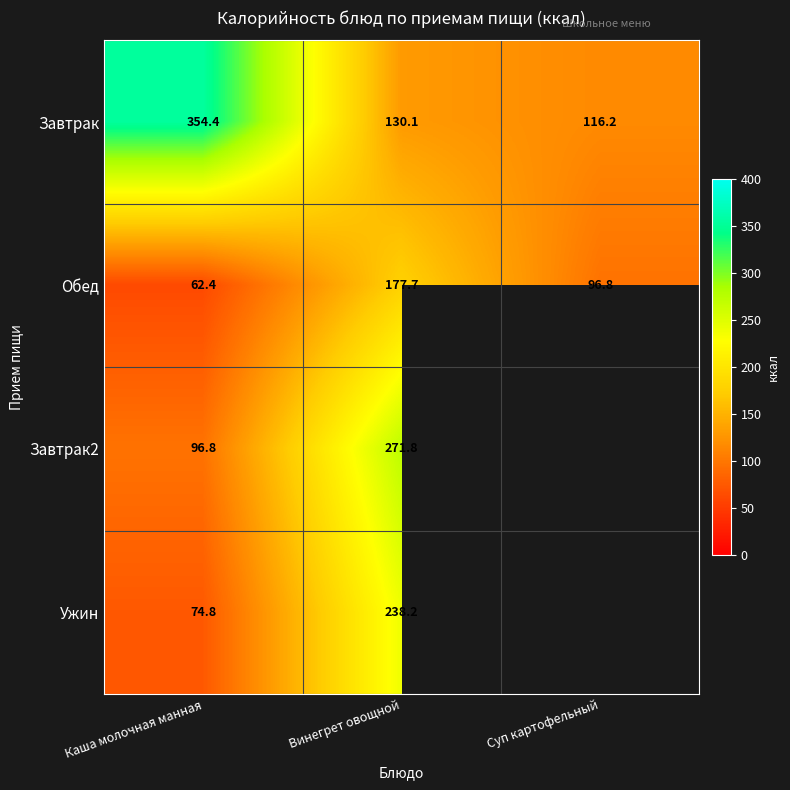

Count the number of categories in the chart.

3